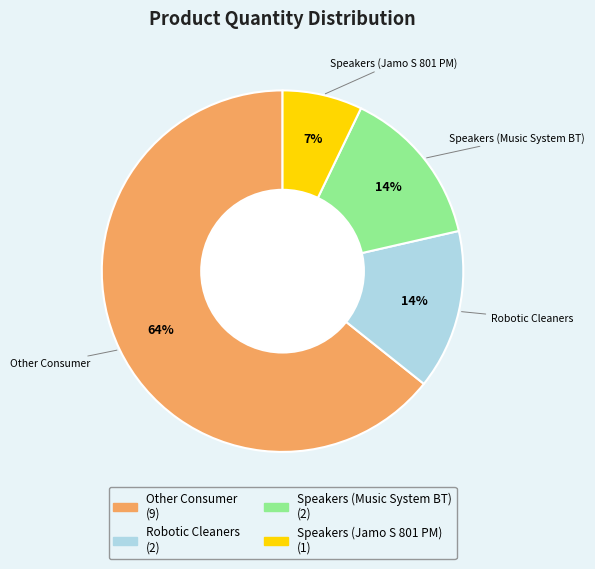

To the nearest percent, what percentage of the pie is Speakers (Music System BT)?

14%